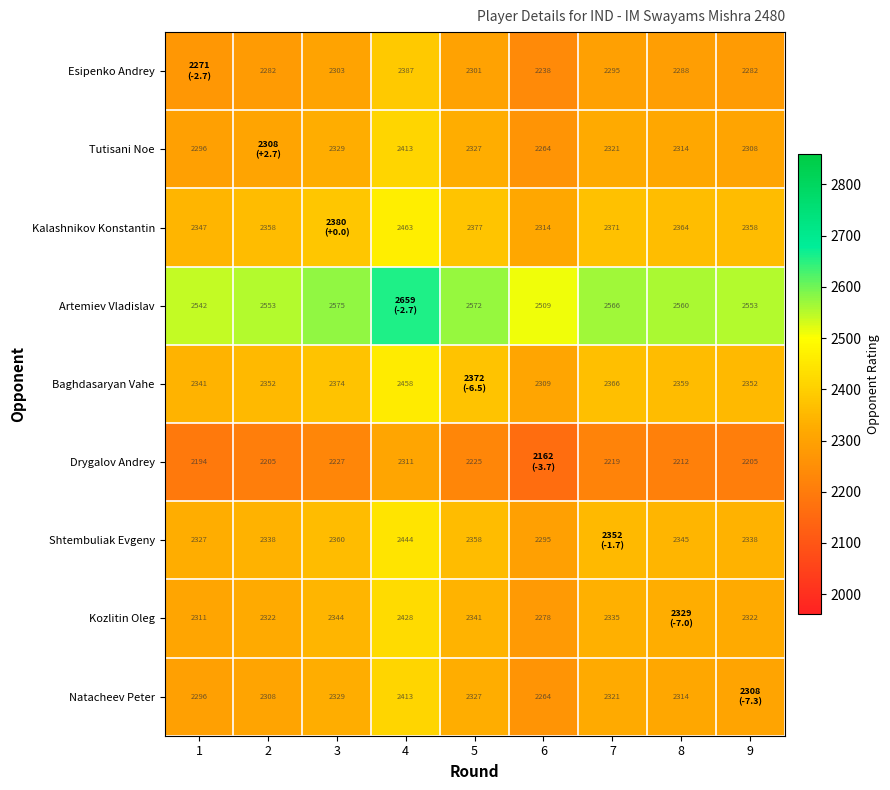

Is the value of Artemiev Vladislav at 1 greater than the value of Drygalov Andrey at 9?

Yes